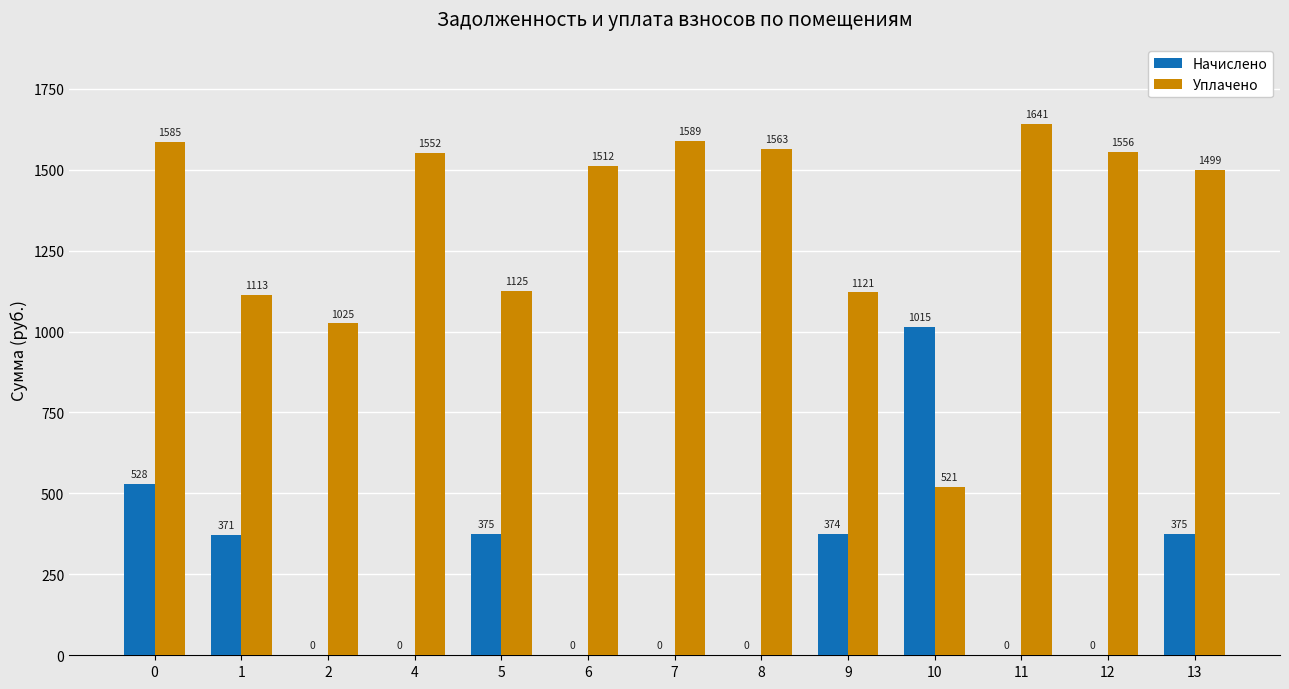

The value of Уплачено at 0 is 2765.7. True or false?

False